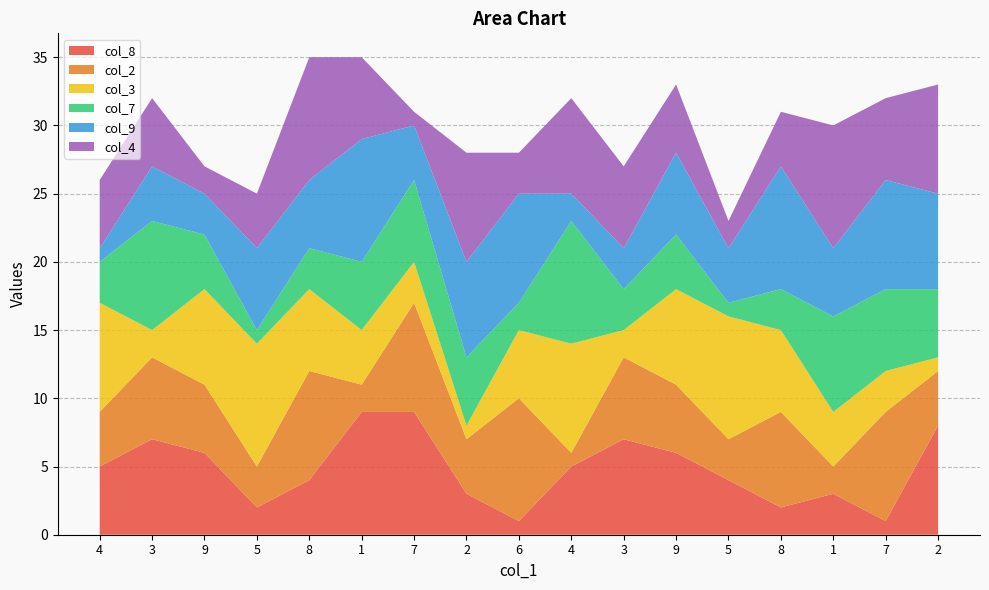

Reading left to right, list all the values displayed in this chart.

col_8: 4=5	3=7	9=6	5=2	8=4	1=9	7=9	2=3	6=1	4=5	3=7	9=6	5=4	8=2	1=3	7=1	2=8
col_2: 4=4	3=6	9=5	5=3	8=8	1=2	7=8	2=4	6=9	4=1	3=6	9=5	5=3	8=7	1=2	7=8	2=4
col_3: 4=8	3=2	9=7	5=9	8=6	1=4	7=3	2=1	6=5	4=8	3=2	9=7	5=9	8=6	1=4	7=3	2=1
col_7: 4=3	3=8	9=4	5=1	8=3	1=5	7=6	2=5	6=2	4=9	3=3	9=4	5=1	8=3	1=7	7=6	2=5
col_9: 4=1	3=4	9=3	5=6	8=5	1=9	7=4	2=7	6=8	4=2	3=3	9=6	5=4	8=9	1=5	7=8	2=7
col_4: 4=5	3=5	9=2	5=4	8=9	1=6	7=1	2=8	6=3	4=7	3=6	9=5	5=2	8=4	1=9	7=6	2=8